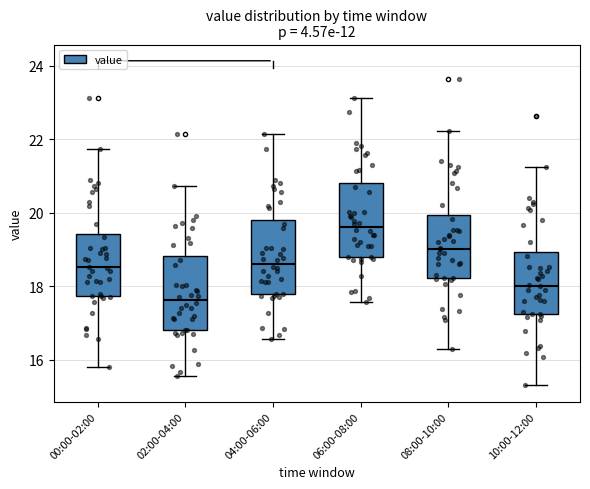

Reading left to right, transcribe this box plot: for each box, give where its median line is, the range the box spans, and where its two whiskers end, as read against the y-axis. The values are not printed on the chart, so give them approximately, as read against the axis.

00:00-02:00: median 18.6, box 17.8 to 19.4, whiskers 15.8 to 21.8
02:00-04:00: median 17.6, box 16.8 to 18.8, whiskers 15.6 to 20.8
04:00-06:00: median 18.6, box 17.8 to 19.8, whiskers 16.6 to 22.2
06:00-08:00: median 19.6, box 18.8 to 20.8, whiskers 17.6 to 23.2
08:00-10:00: median 19.0, box 18.2 to 20.0, whiskers 16.4 to 22.2
10:00-12:00: median 18.0, box 17.2 to 19.0, whiskers 15.4 to 21.2